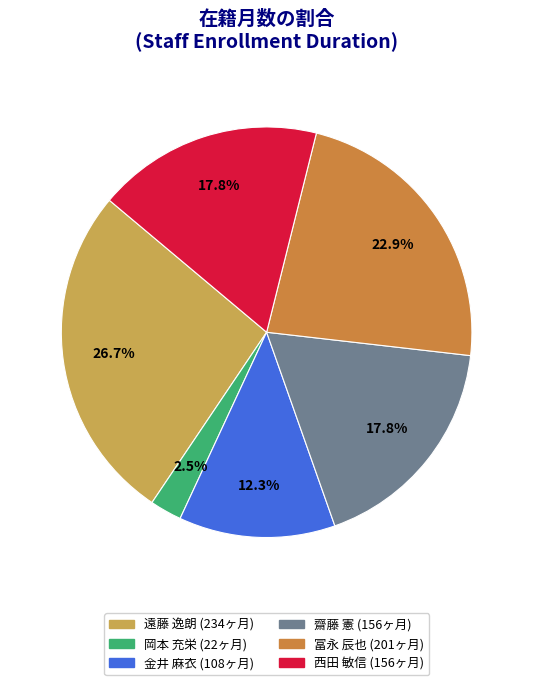

Approximately how many times larger is the value at 冨永 辰也 compared to 遠藤 逸朗?

0.9